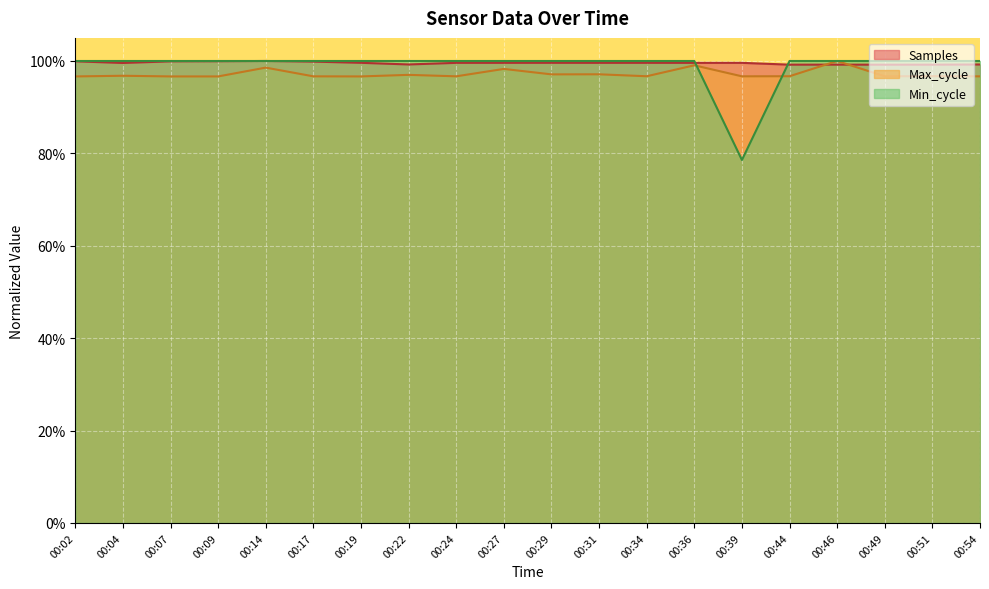

What is the greatest value displayed?

1.0